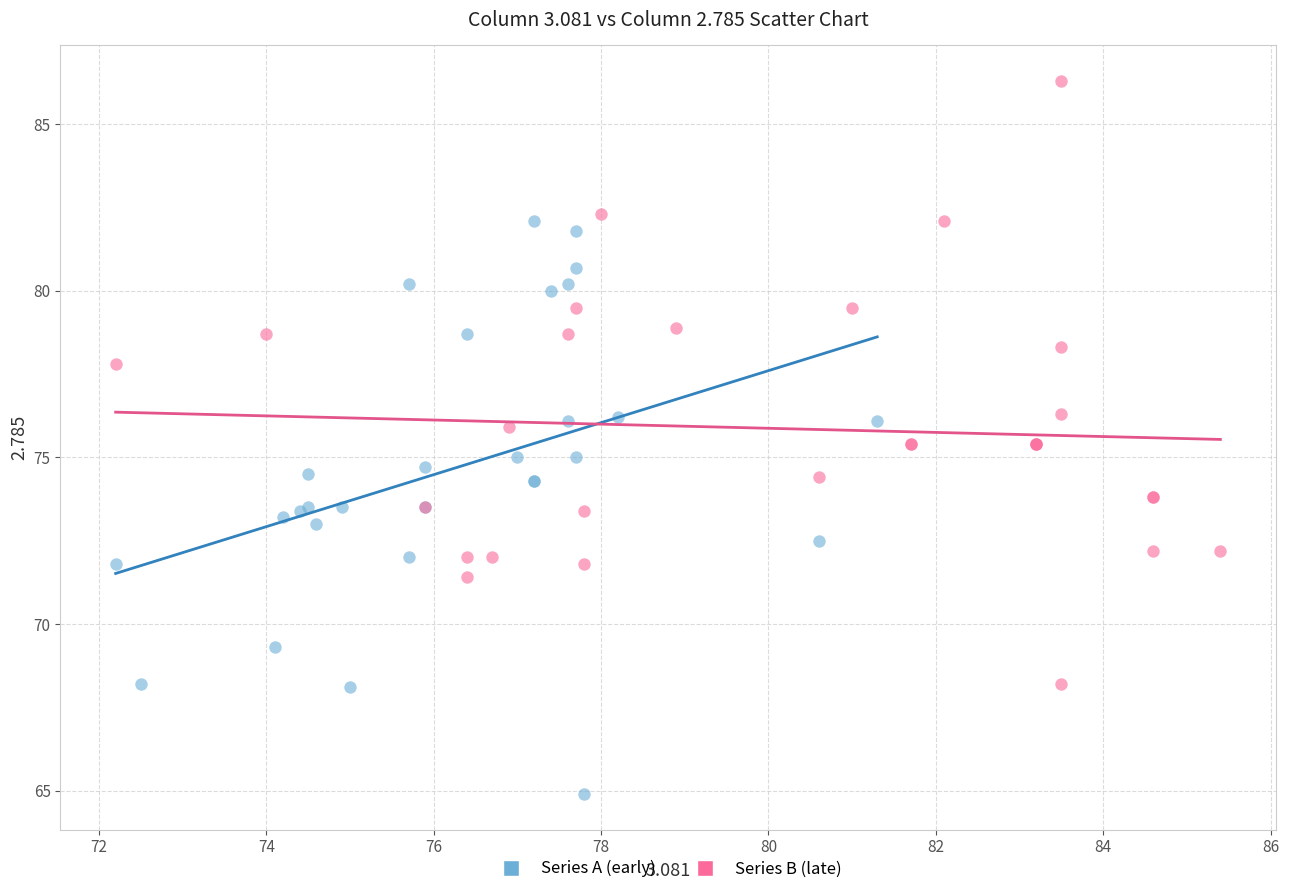

Which series contains the lowest Y value?

Series A (early)